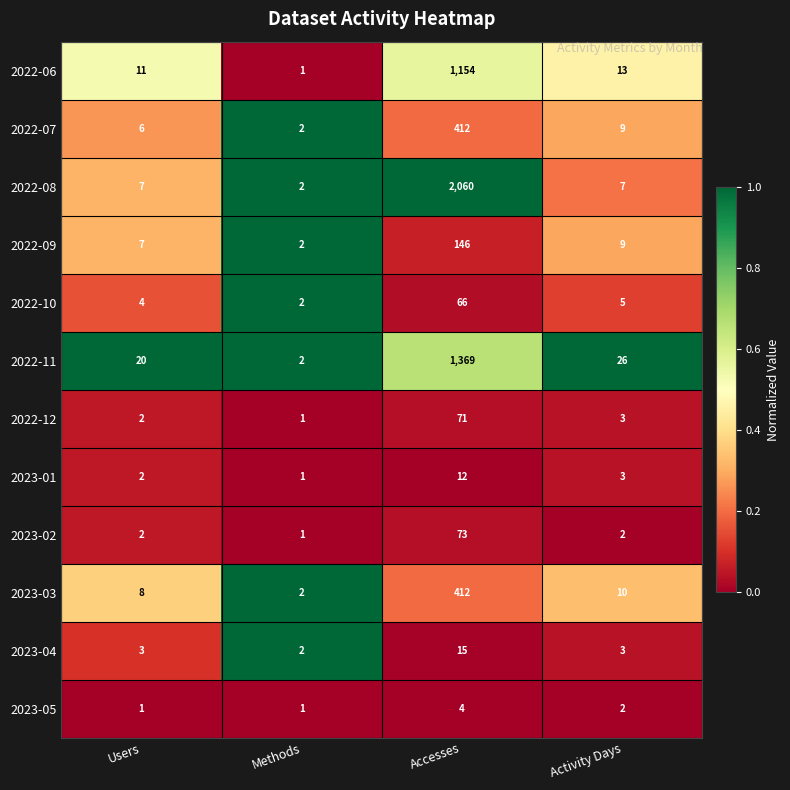

At which label is 2022-12 closest to 36?

Activity Days